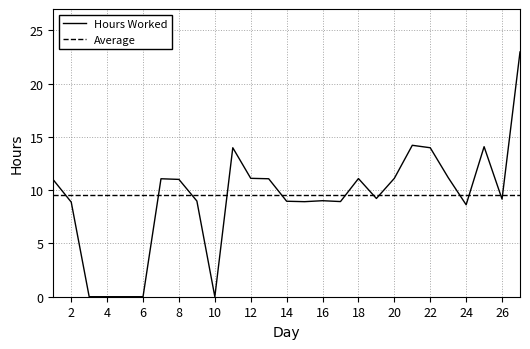

Which series has the largest range (max minus min)?

Hours Worked